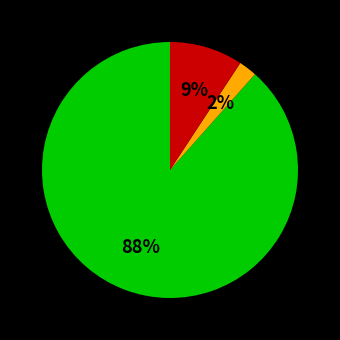

Is there a majority slice in this chart?

Yes